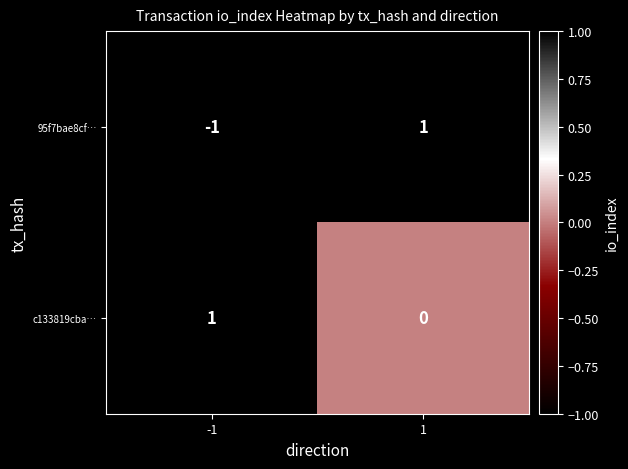

Rank the series at 1 from lowest to highest value.

c133819cba…, 95f7bae8cf…